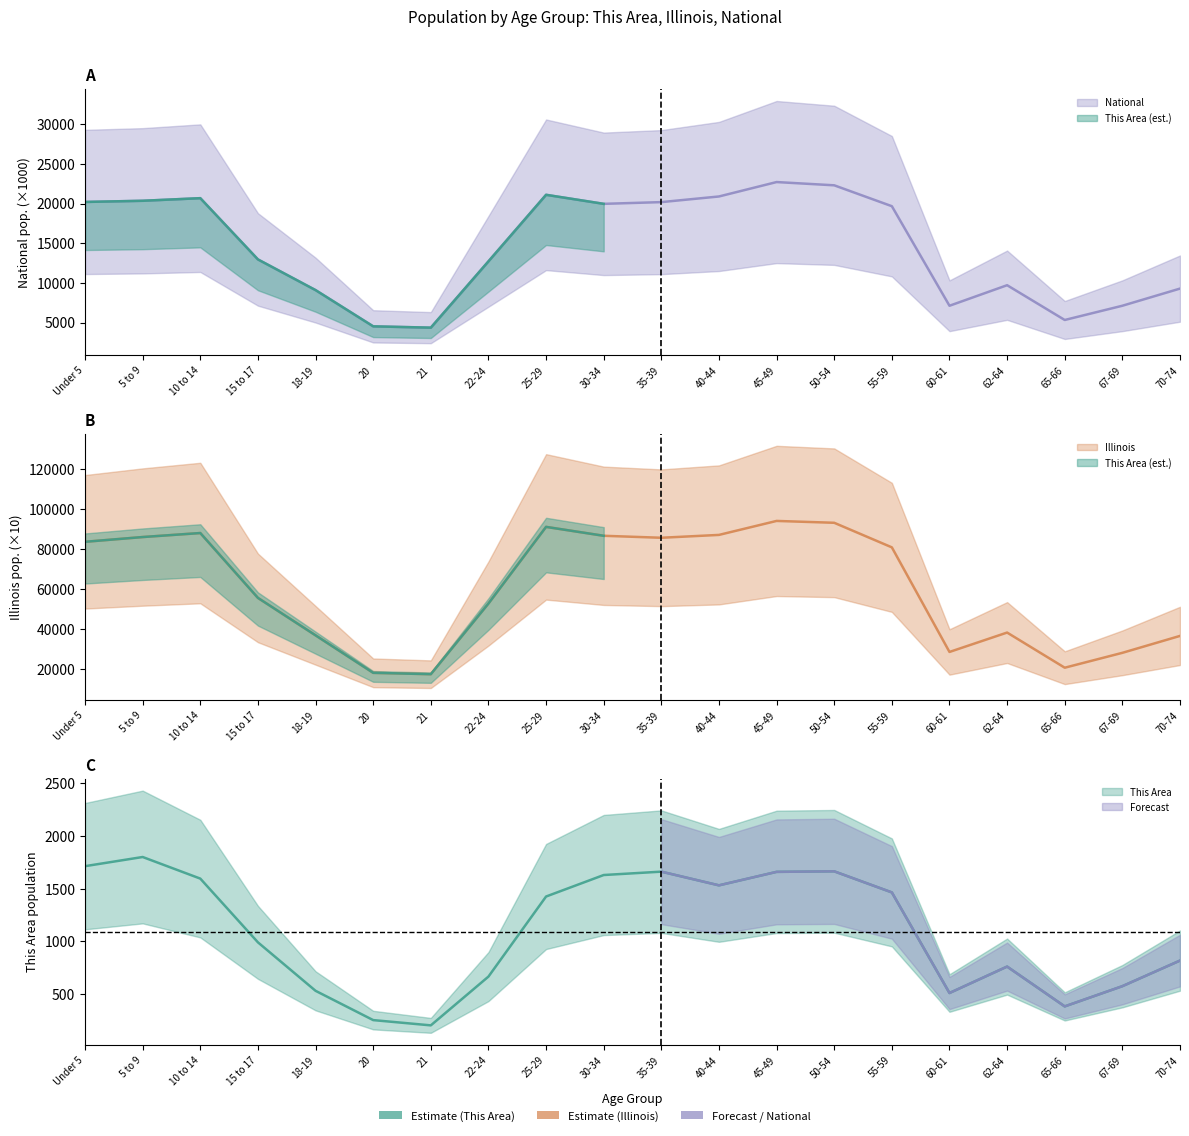

What is the label of the 14th point from the right?

21